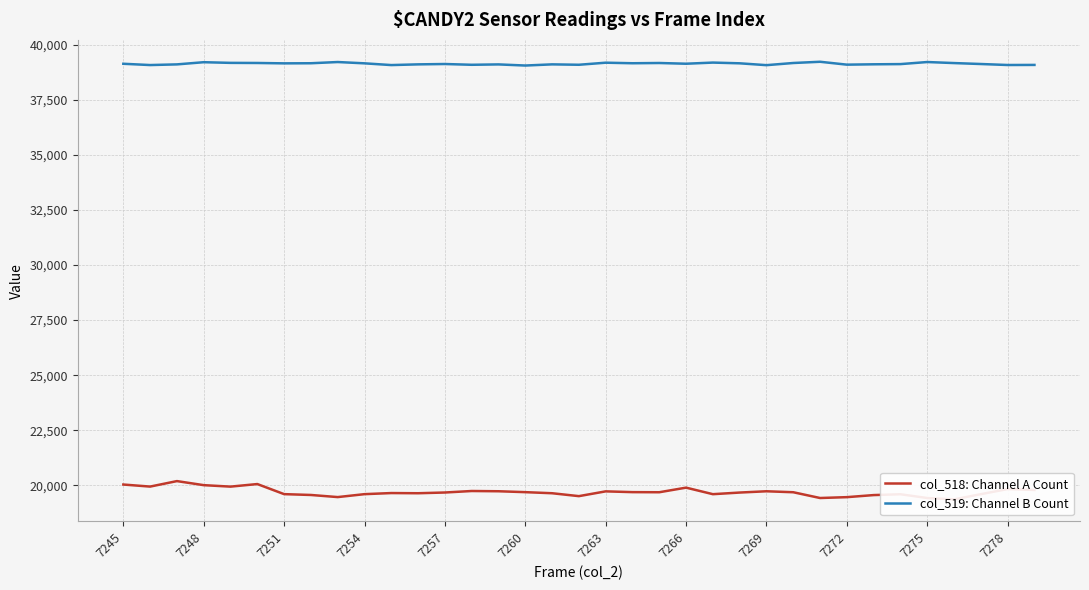

True or false: col_518: Channel A Count and col_519: Channel B Count intersect in this chart.

False